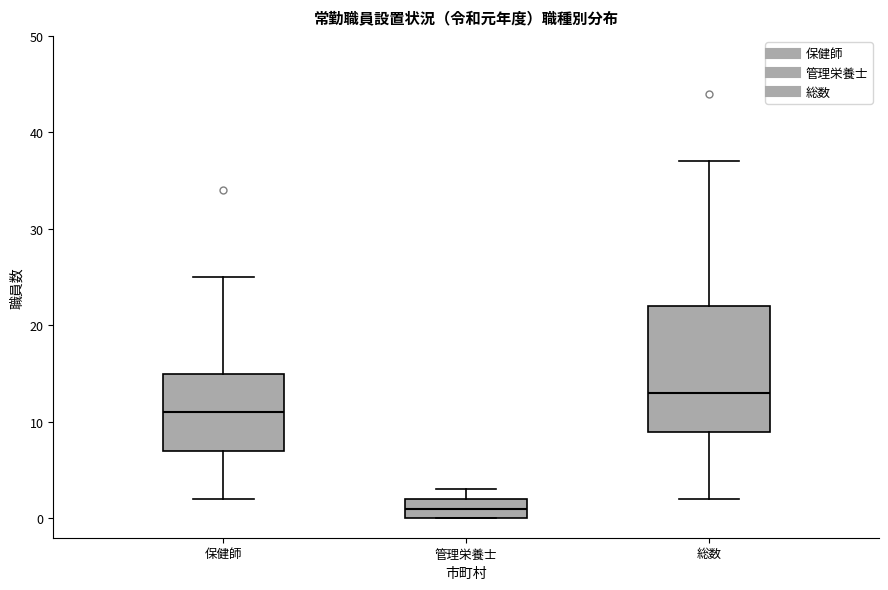

Where does the upper whisker of the box for 保健師 end on the y-axis? The values are not printed on the chart, so give them approximately, as read against the axis.

25